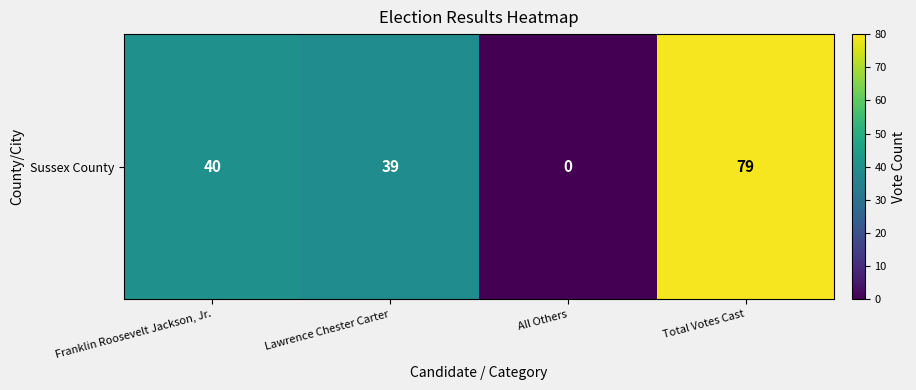

What is the difference between the maximum and minimum values?

79